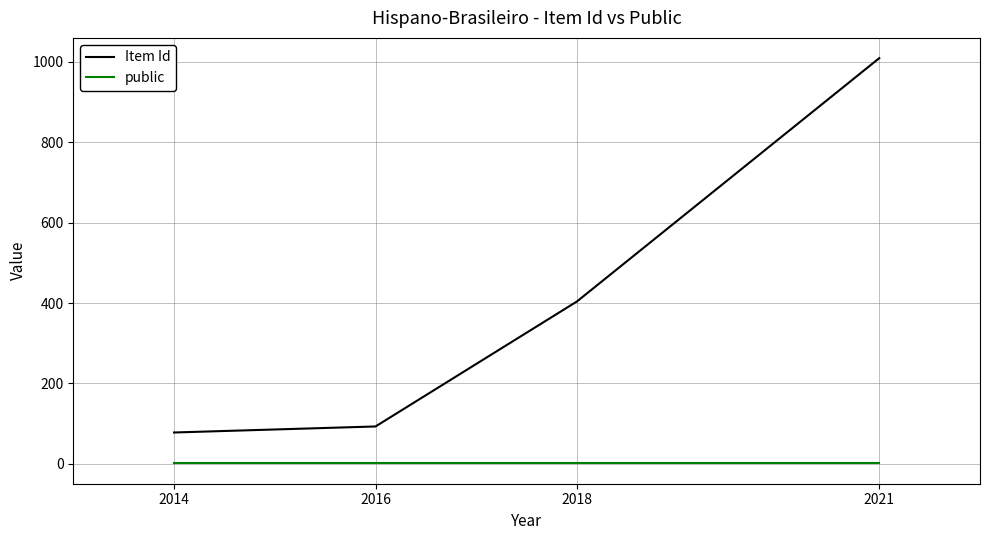

True or false: public and Item Id intersect in this chart.

False